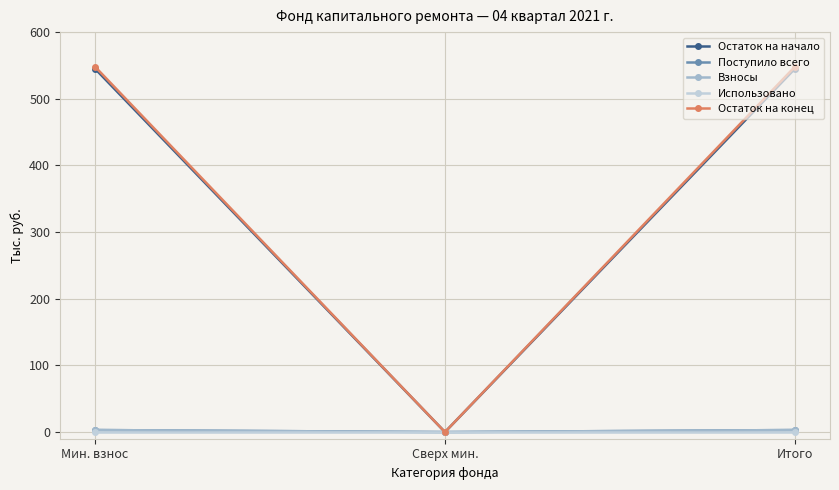

Rank the series at Мин. взнос from highest to lowest value.

Остаток на конец, Остаток на начало, Поступило всего, Взносы, Использовано